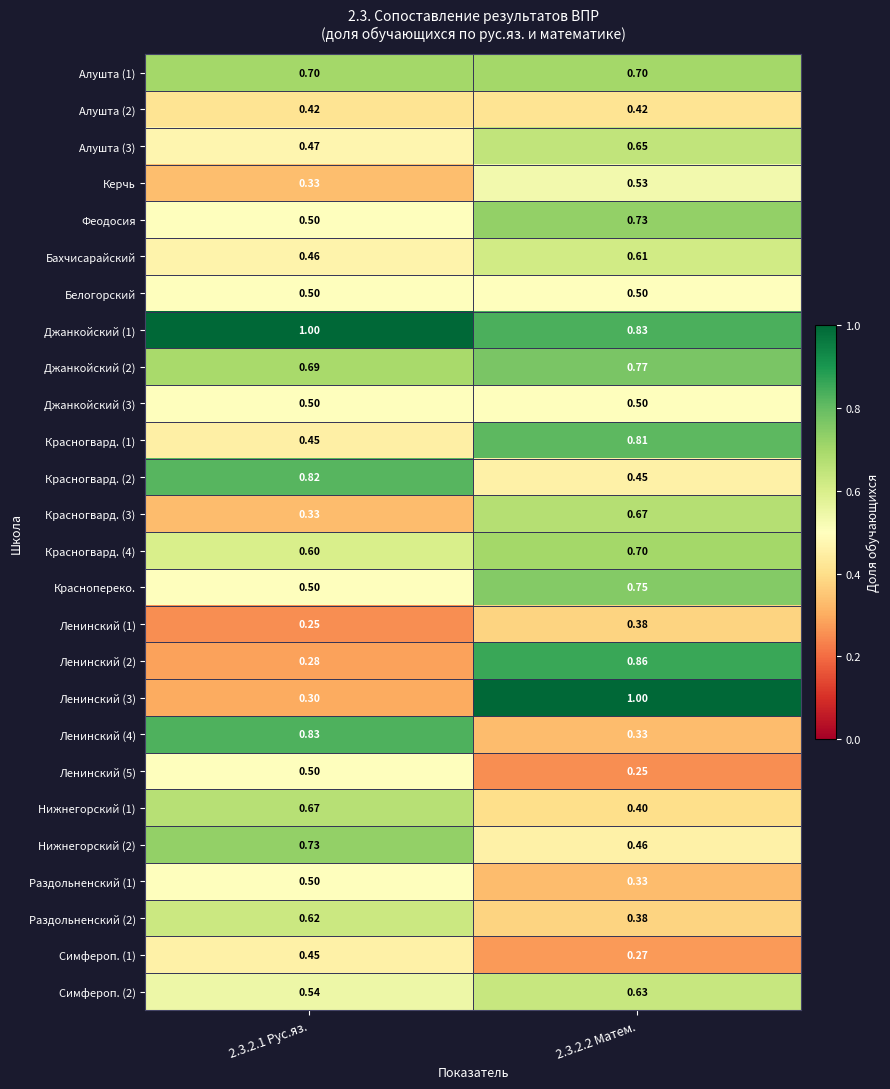

Is the value of Бахчисарайский at 2.3.2.2 Матем. greater than the value of Джанкойский (3) at 2.3.2.1 Рус.яз.?

Yes